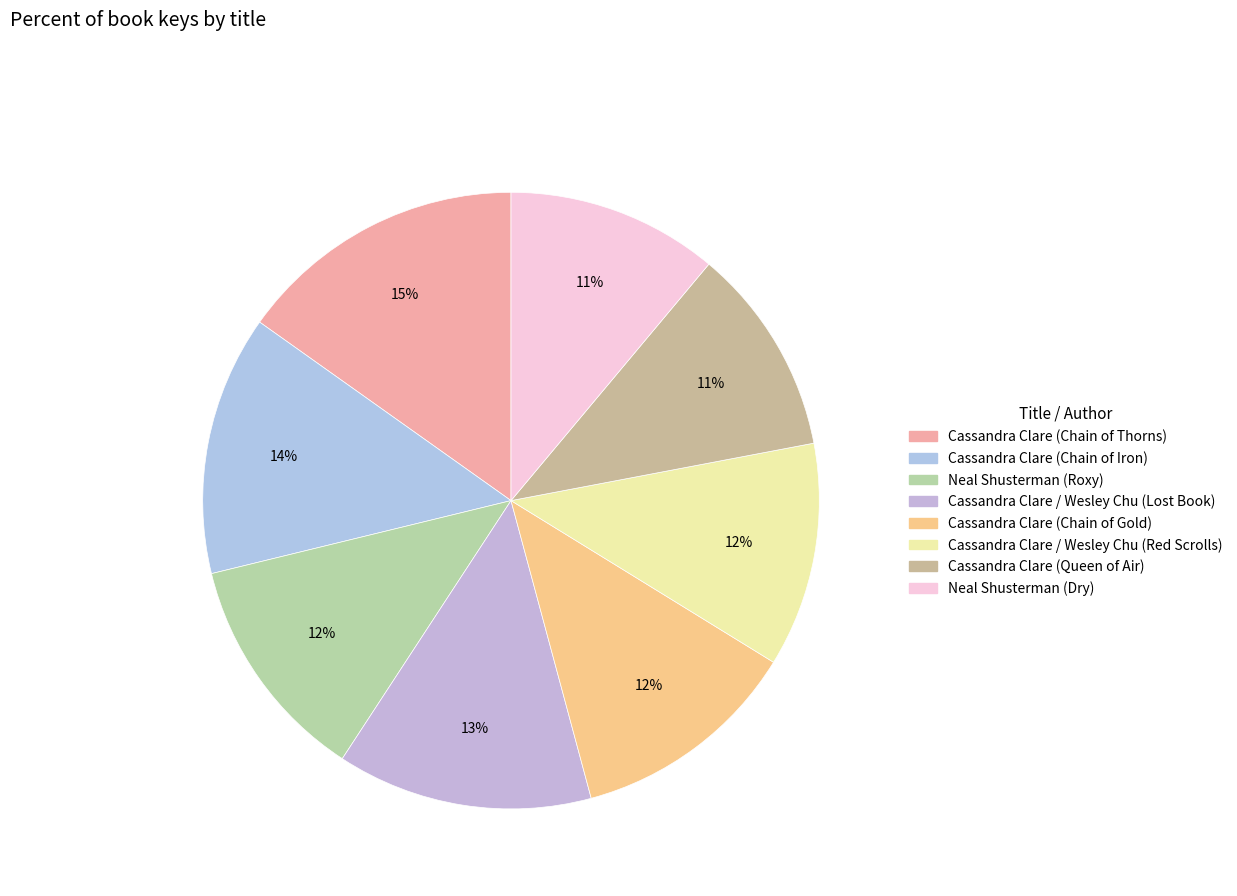

To the nearest percent, what is the difference between the largest and smallest slice percentages?

4%